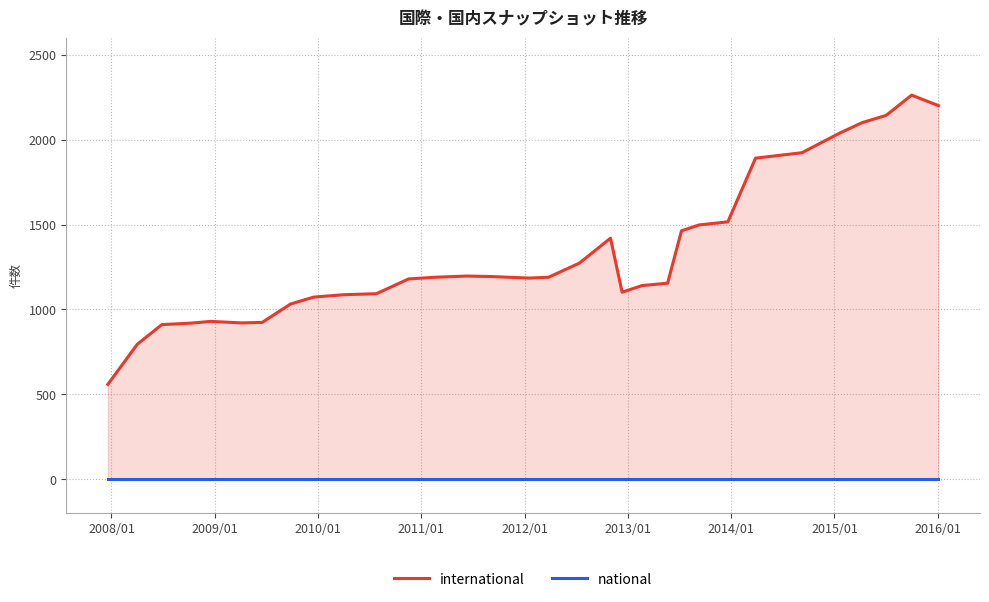

Which series has the largest total across all categories?

international